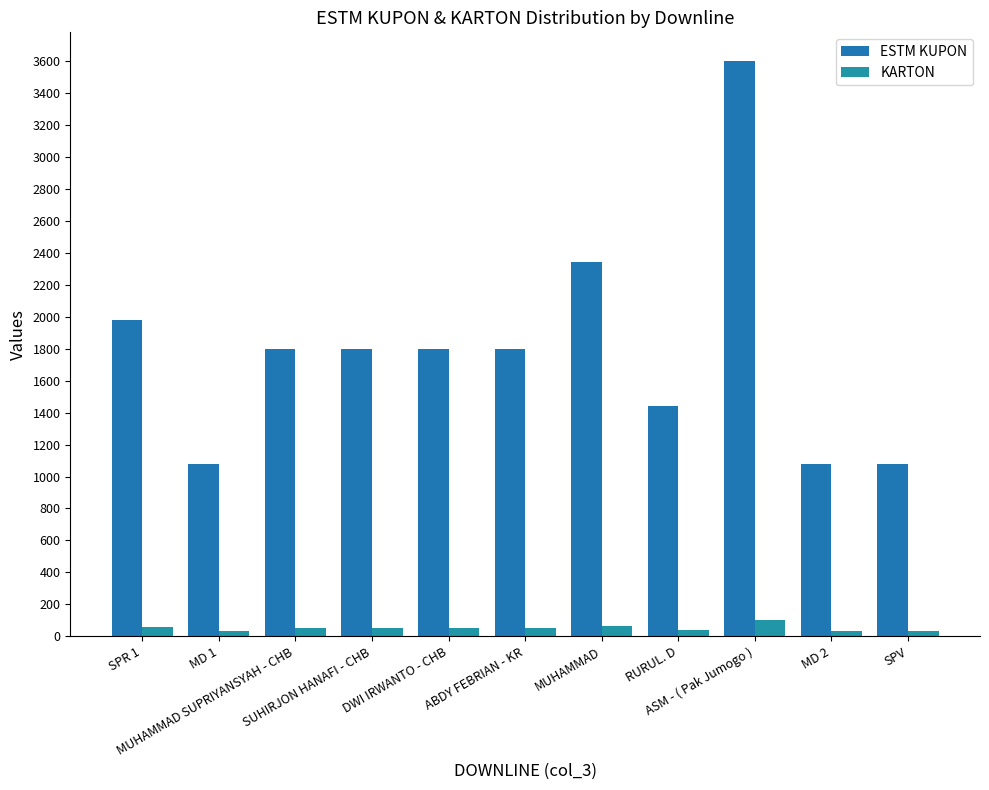

What is the highest value of the KARTON series?

100